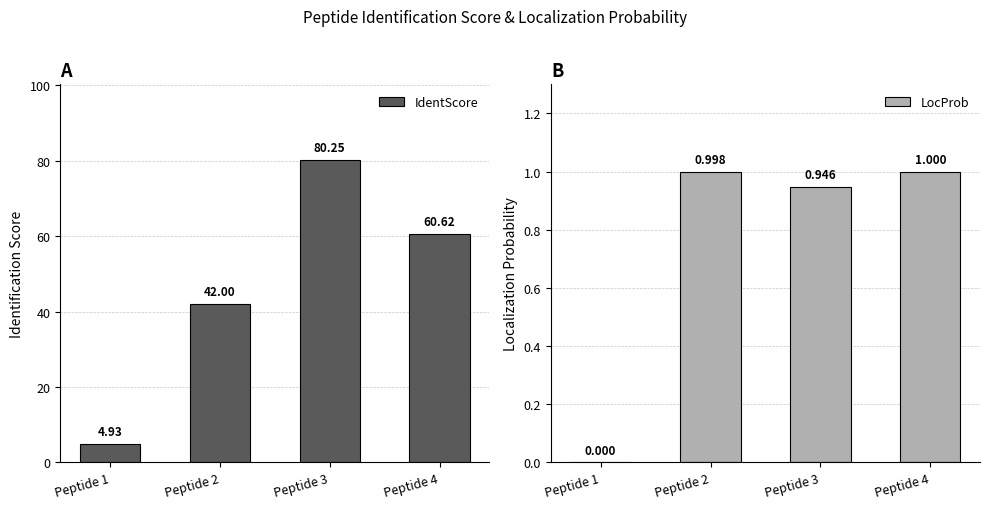

What is the total value across all series at Peptide 3?

81.2